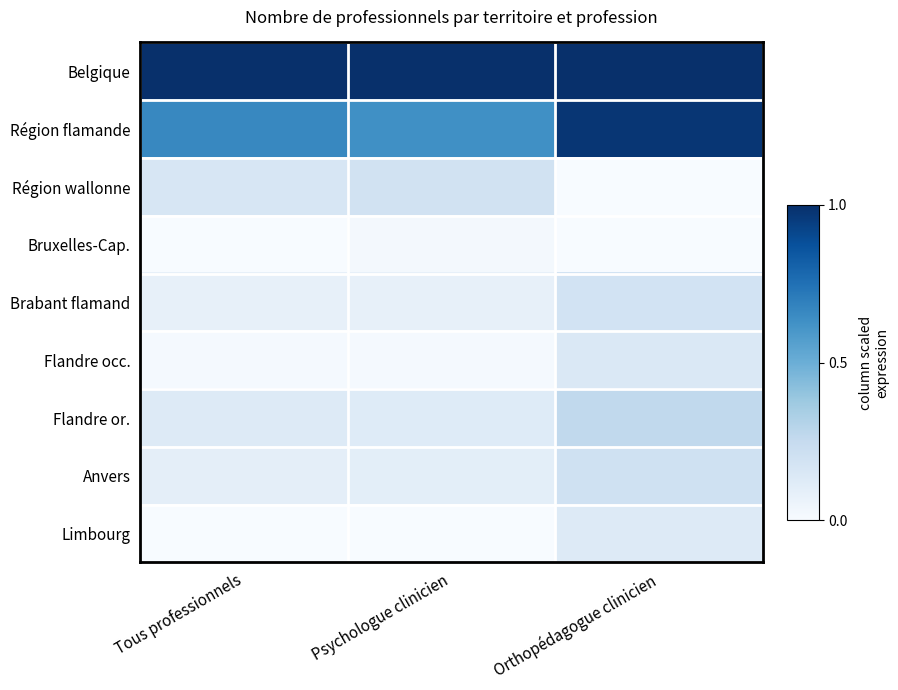

Rank the series by their maximum value, from lowest to highest.

Bruxelles-Cap., Limbourg, Flandre occ., Brabant flamand, Région wallonne, Anvers, Flandre or., Région flamande, Belgique